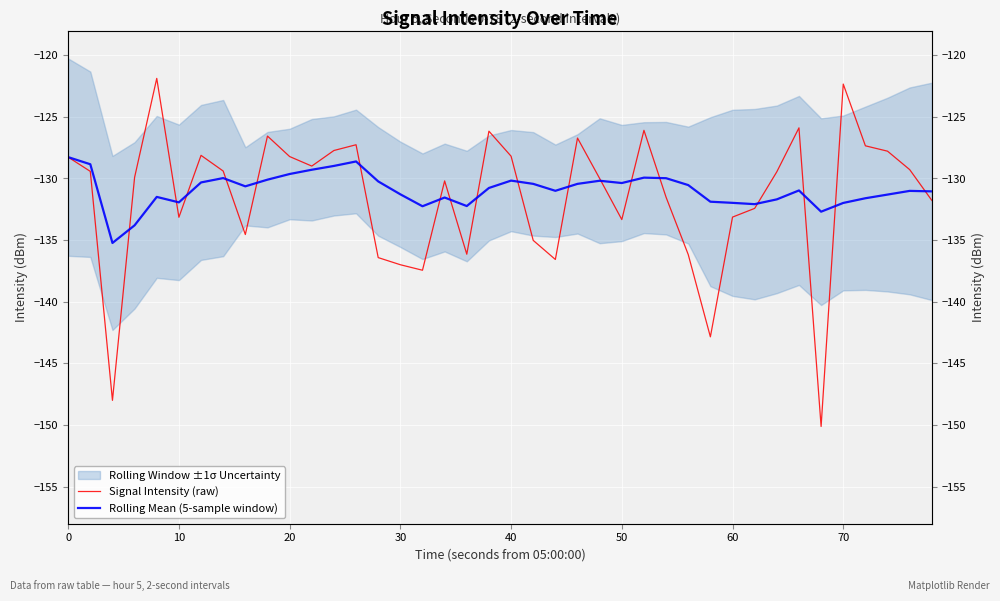

How many times do Rolling Mean (5-sample window) and Signal Intensity (raw) cross each other?

18